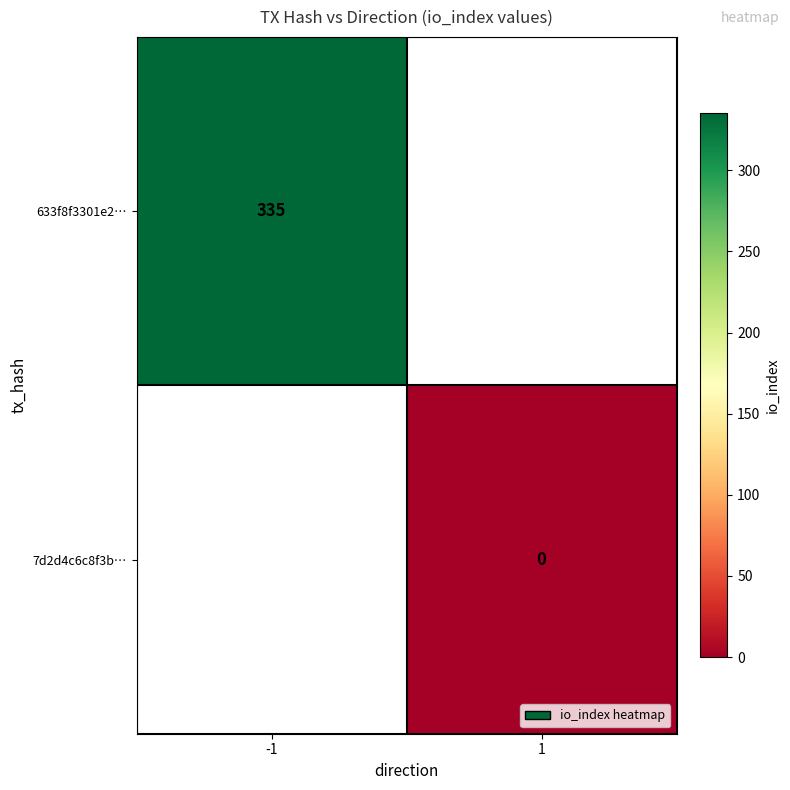

True or false: 633f8f3301e2… has a value of 335 at -1.

True